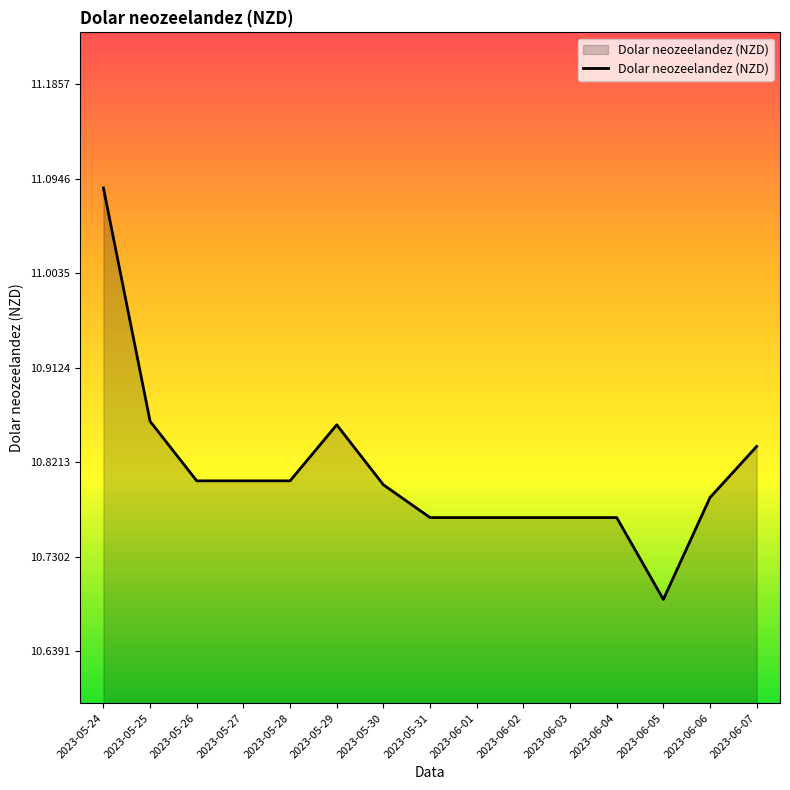

Count the number of categories in the chart.

15